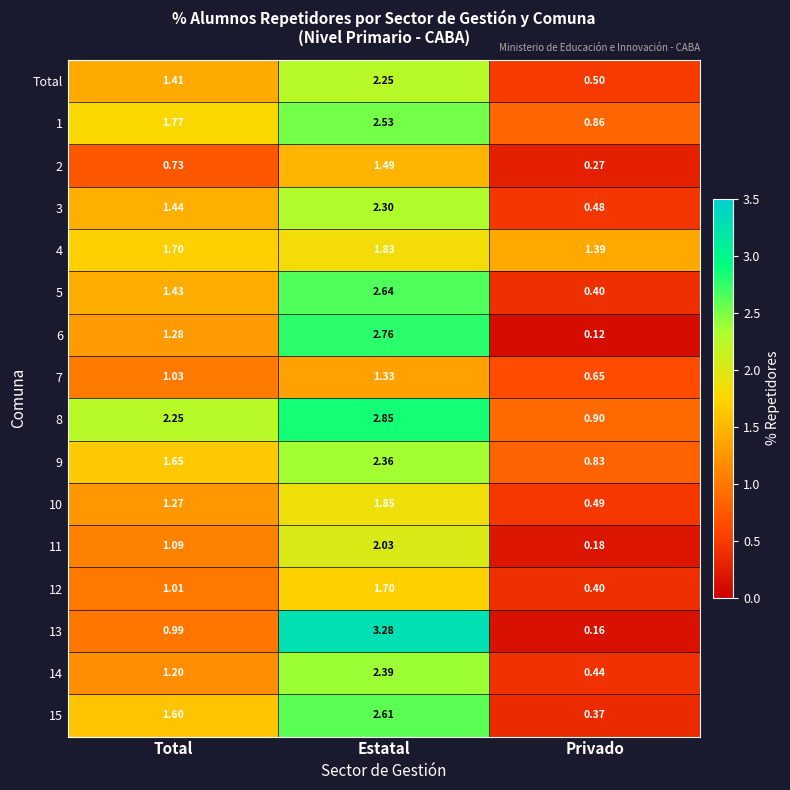

List the labels in order of 4 value, largest first.

Estatal, Total, Privado